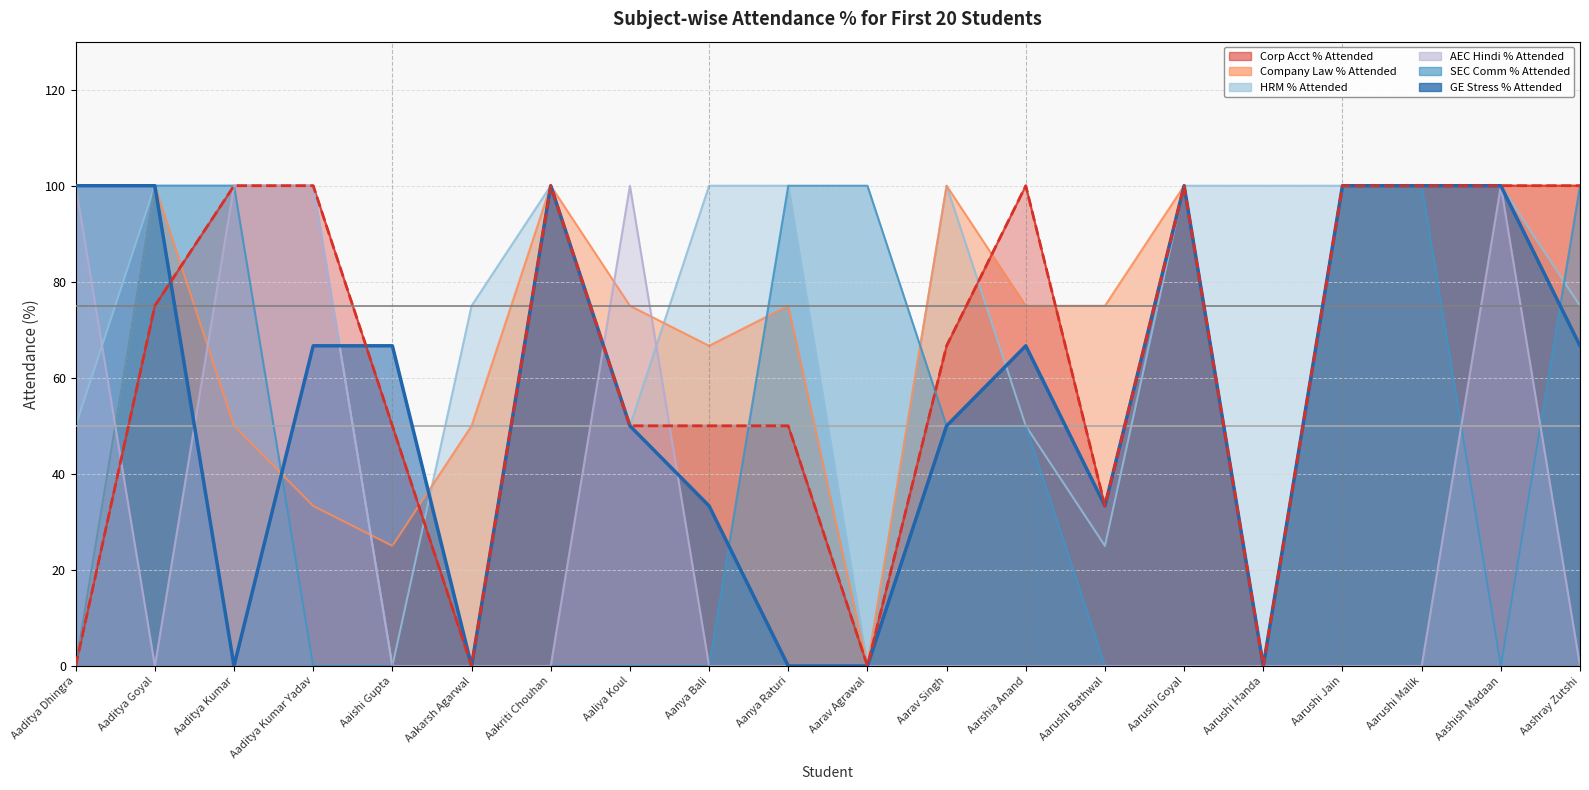

At which category does the chart reach its peak across all series?

Aaditya Kumar